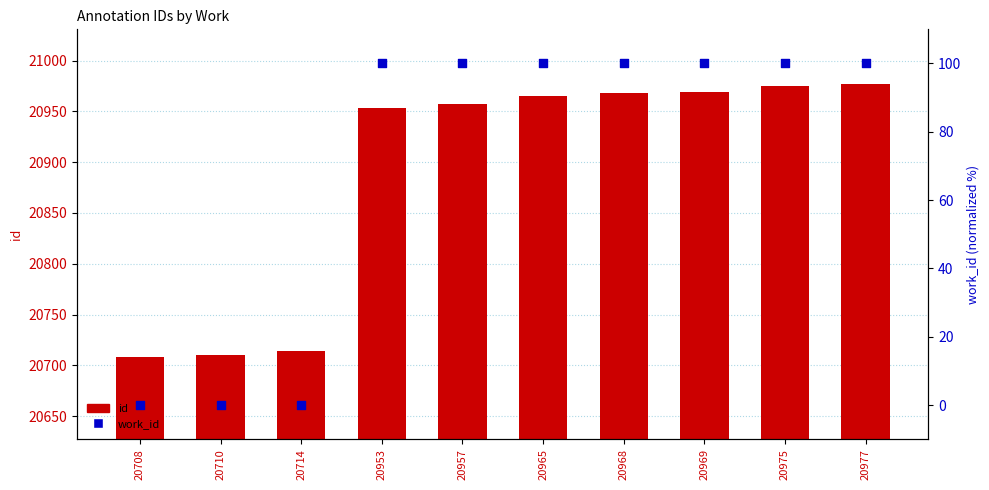

Is the value of work_id at 20968 greater than the value of id at 20714?

No